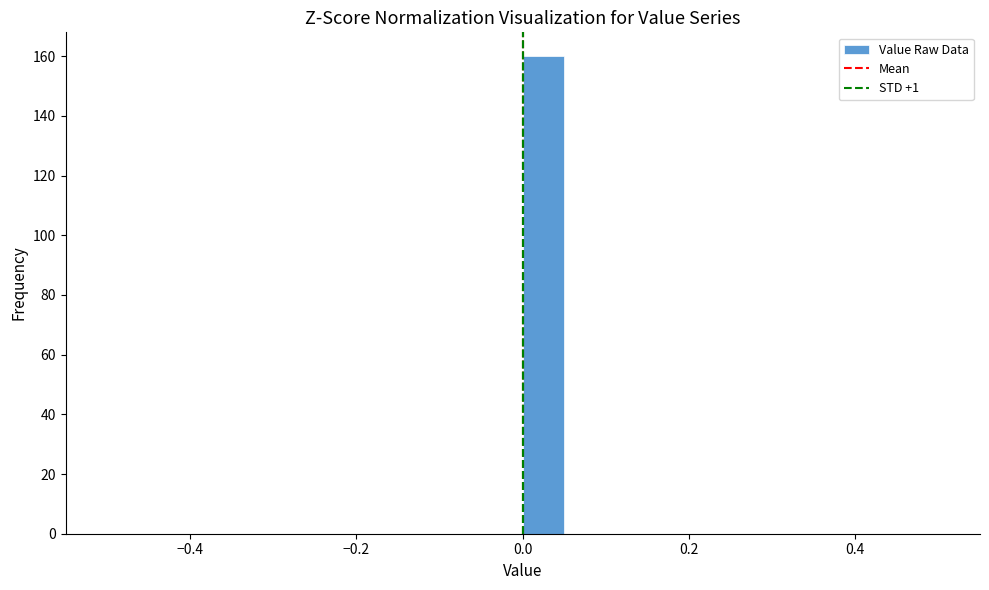

Around what value on the x-axis is the tallest bar? Give the approximate position of its centre, as read against the axis.

0.02